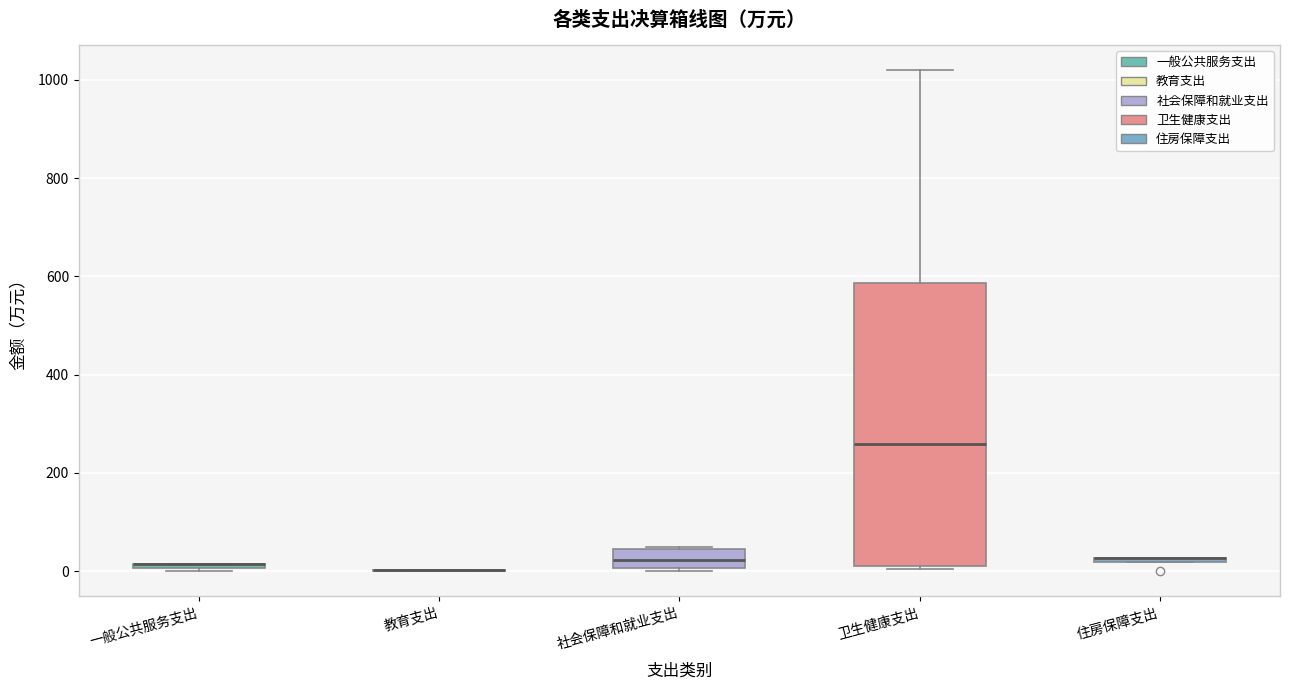

Which box is the tallest, from its lower edge to its upper edge?

卫生健康支出